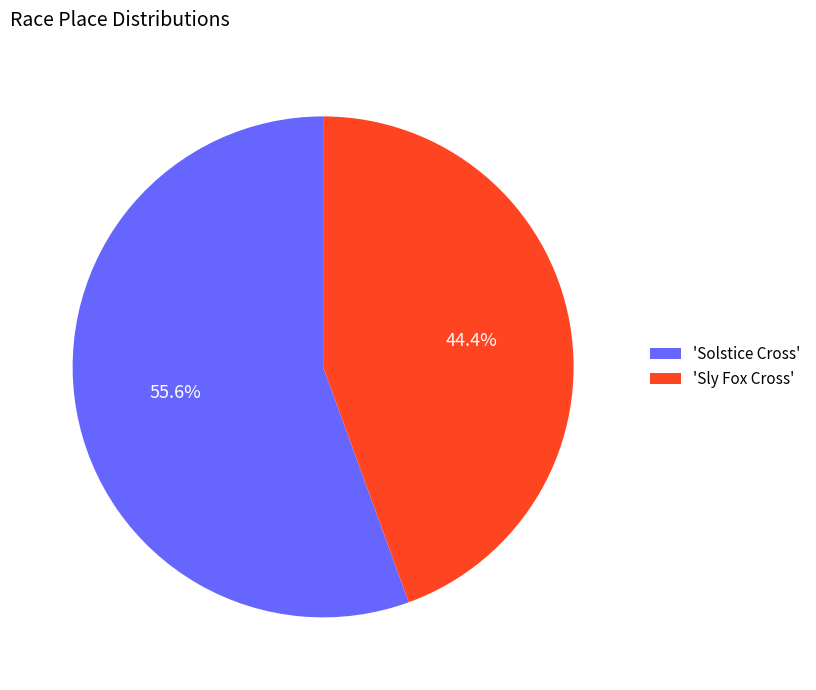

How many segments does this pie chart have?

2